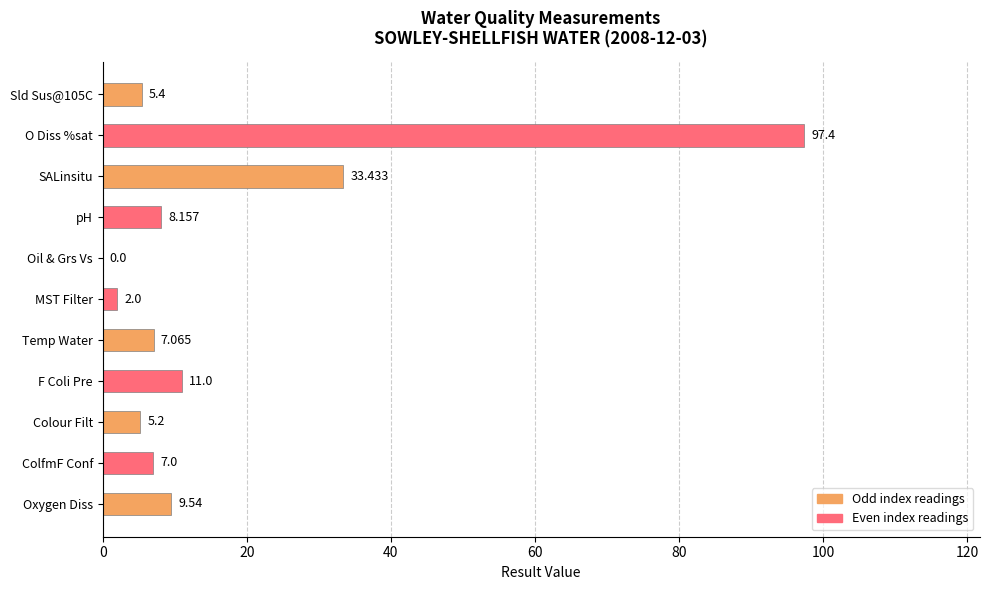

At which category does the chart reach its peak across all series?

O Diss %sat